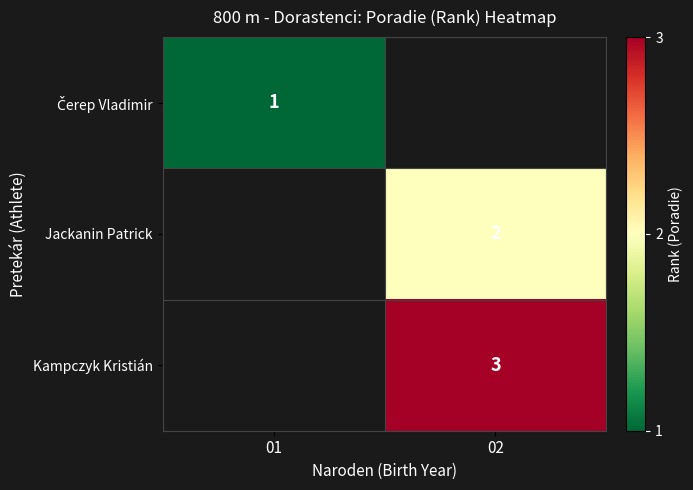

True or false: Kampczyk Kristián has a value of 3 at 02.

True